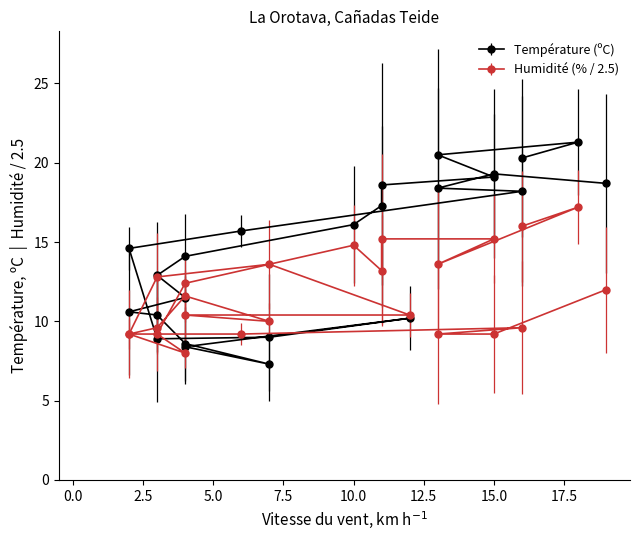

What is the difference between the maximum and second lowest values in the Humidité (%) series?

8.0